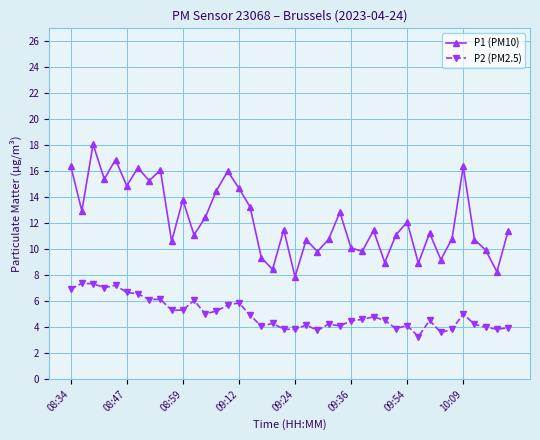

List the series in order of their overall mean, lowest first.

P2 (PM2.5), P1 (PM10)